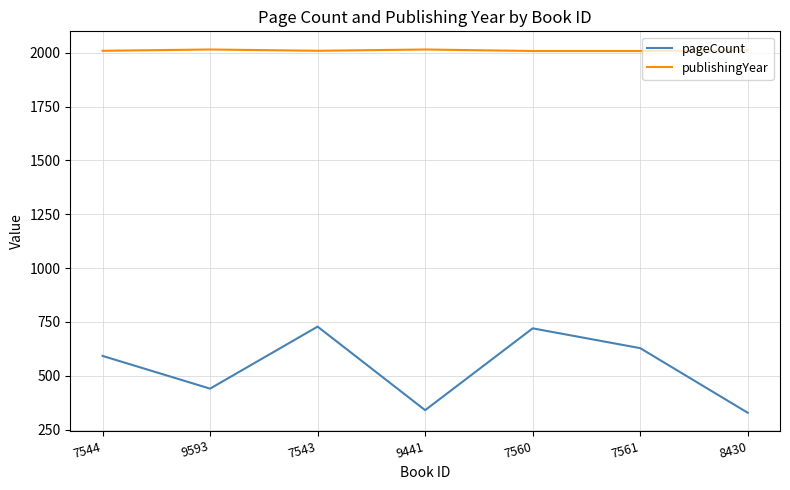

In pageCount, how many points are lower than both neighbors (excluding endpoints)?

2